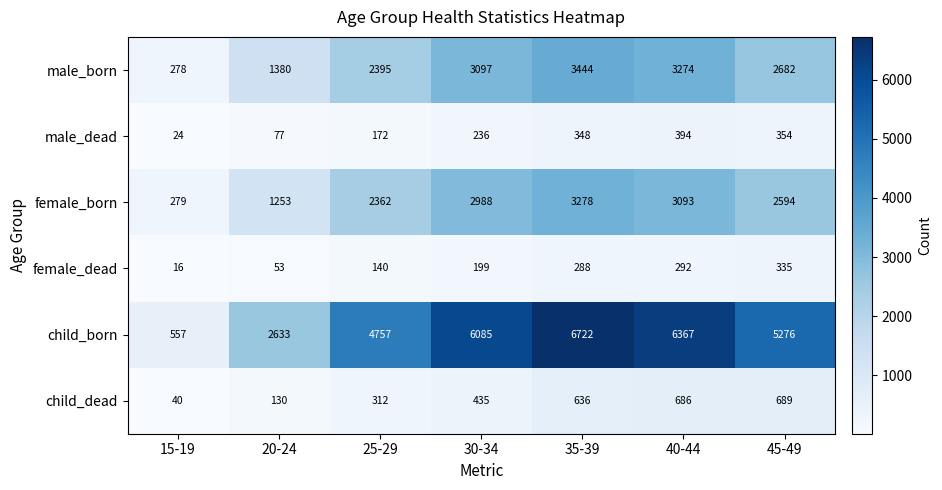

Between 25-29 and 30-34, which series saw the biggest shift?

child_born